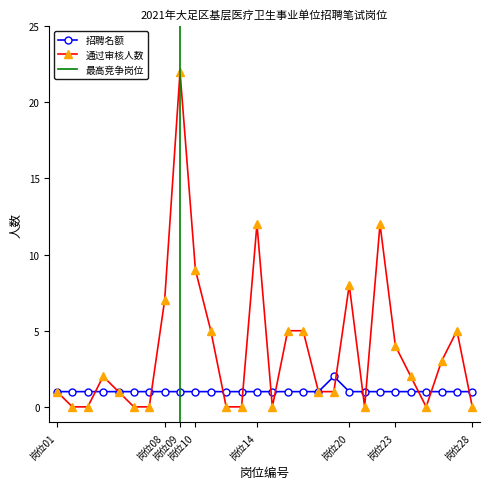

List the series in order of their overall mean, lowest first.

招聘名额, 通过审核人数